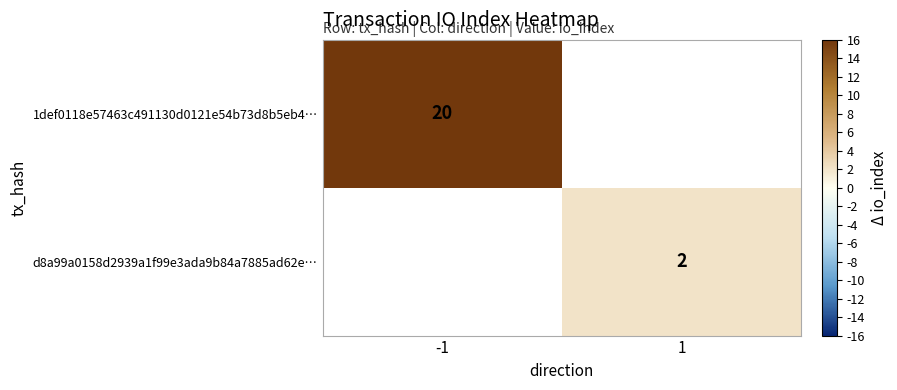

The value of 1def0118e57463c491130d0121e54b73d8b5eb4… at -1 is 20. True or false?

True